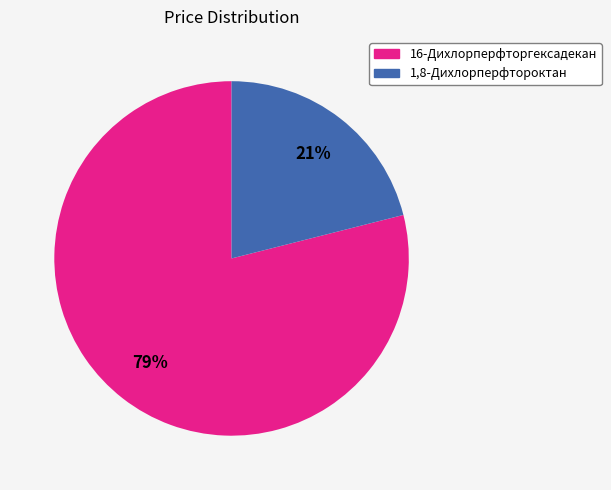

Between 1,8-Дихлорперфтороктан and 16-Дихлорперфторгексадекан, which is larger?

16-Дихлорперфторгексадекан